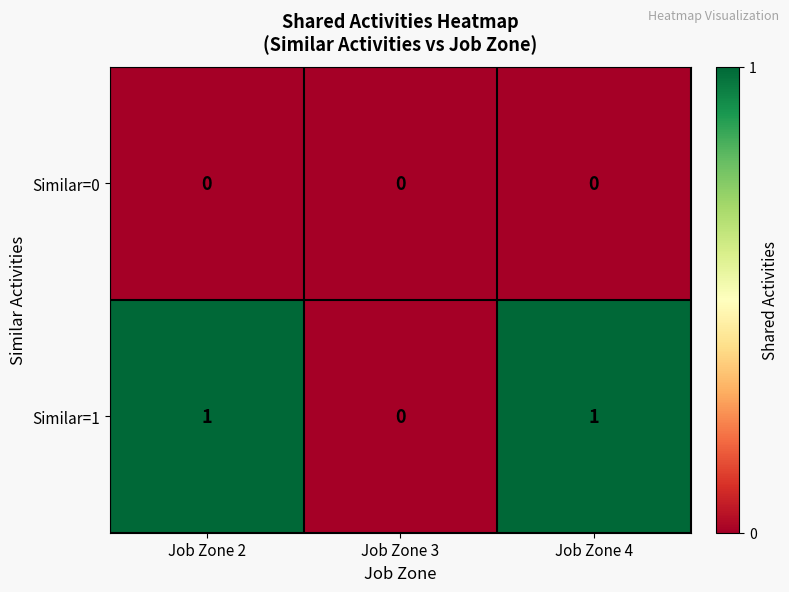

Reading left to right, list all the values displayed in this chart.

Similar=0: Job Zone 2=0	Job Zone 3=0	Job Zone 4=0
Similar=1: Job Zone 2=1	Job Zone 3=0	Job Zone 4=1